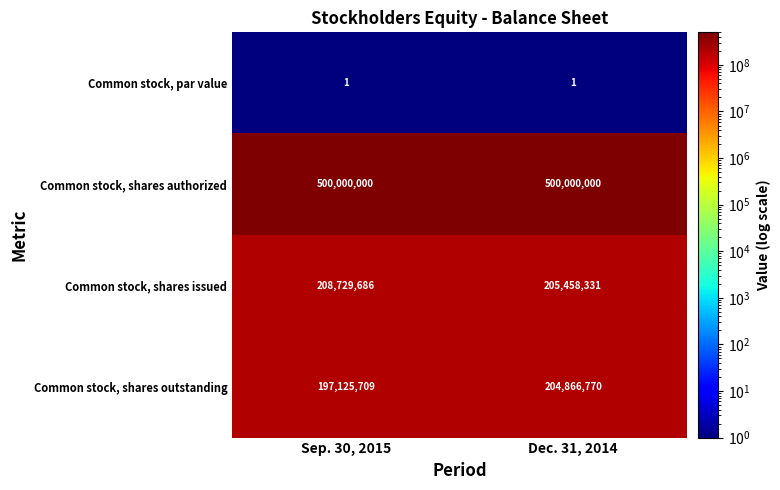

Rank the series by their maximum value, from lowest to highest.

Common stock, par value, Common stock, shares outstanding, Common stock, shares issued, Common stock, shares authorized